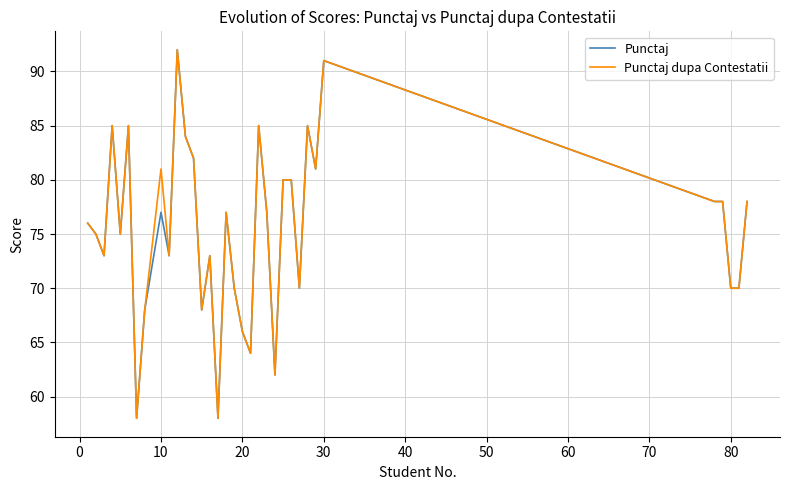

What is the minimum value for Punctaj dupa Contestatii?

58